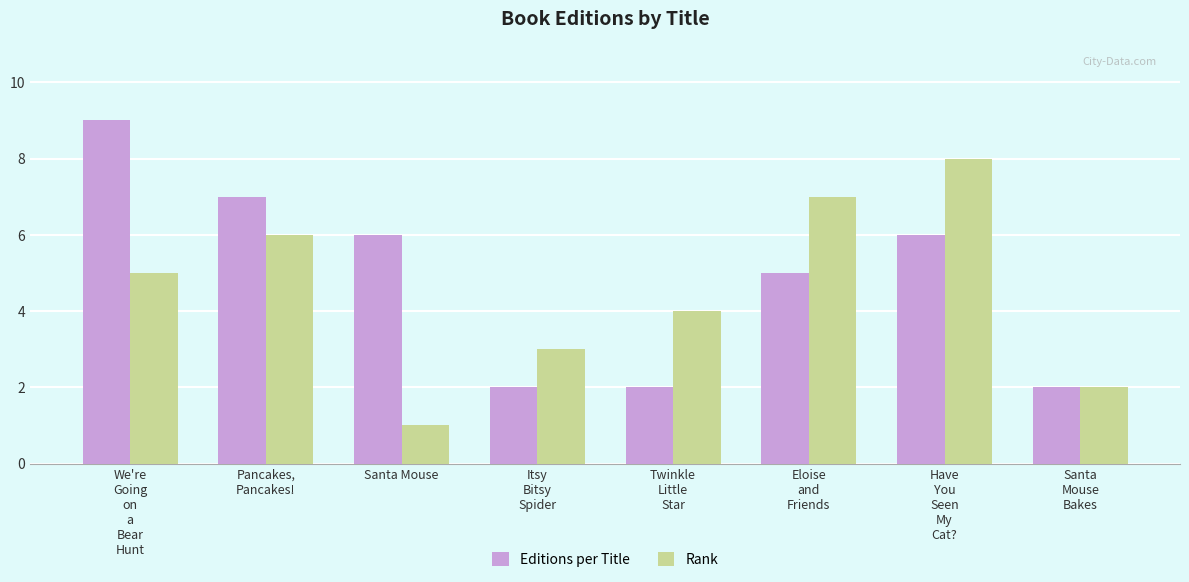

Which series has the largest total across all categories?

Editions per Title